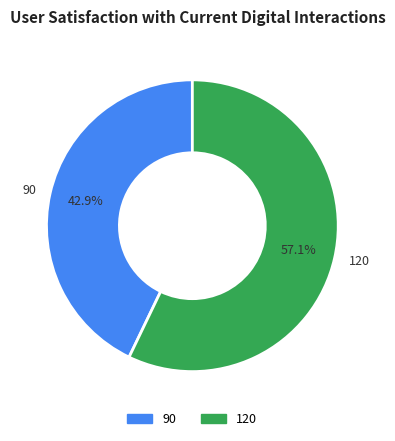

Which category has the biggest portion of the pie?

120